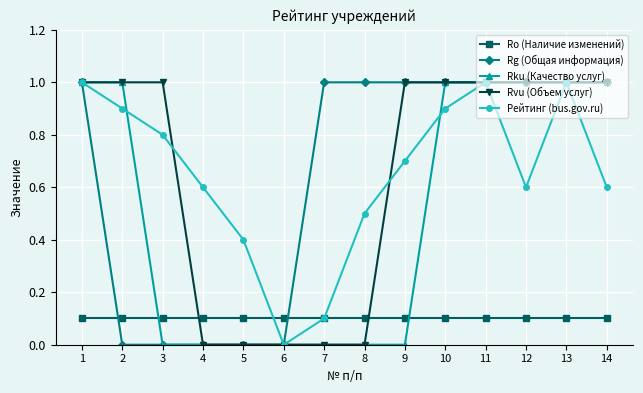

Which series changed the most between 1 and 14?

Рейтинг (bus.gov.ru)